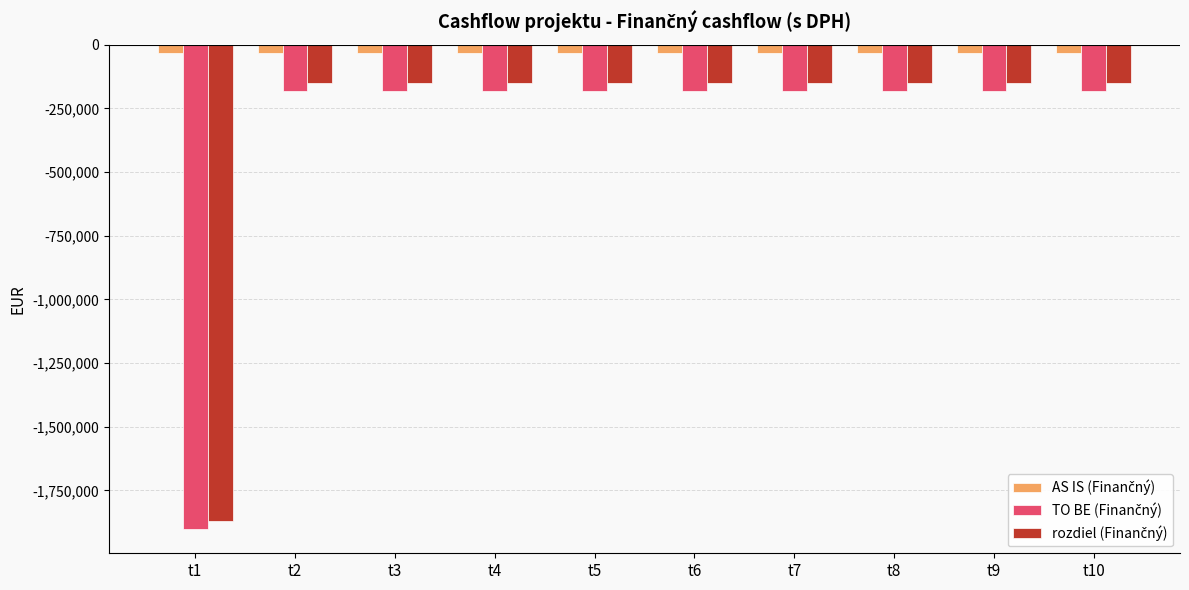

Which category has the lowest value across all series?

t1